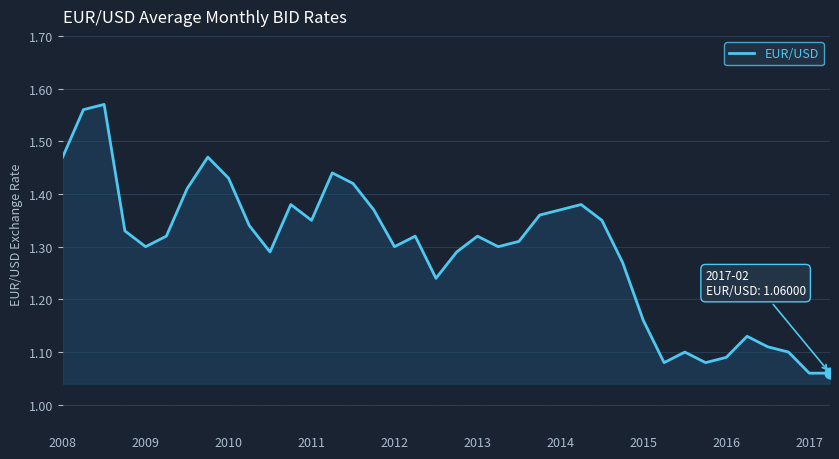

Is this an area chart (filled region under the line)?

Yes